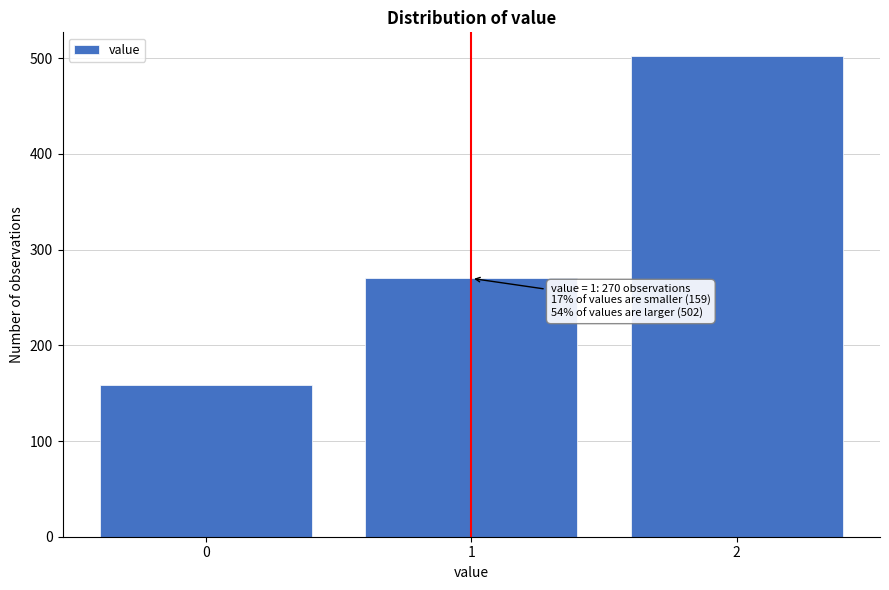

Reading right to left, list all the values displayed in this chart.

2=502	1=270	0=159